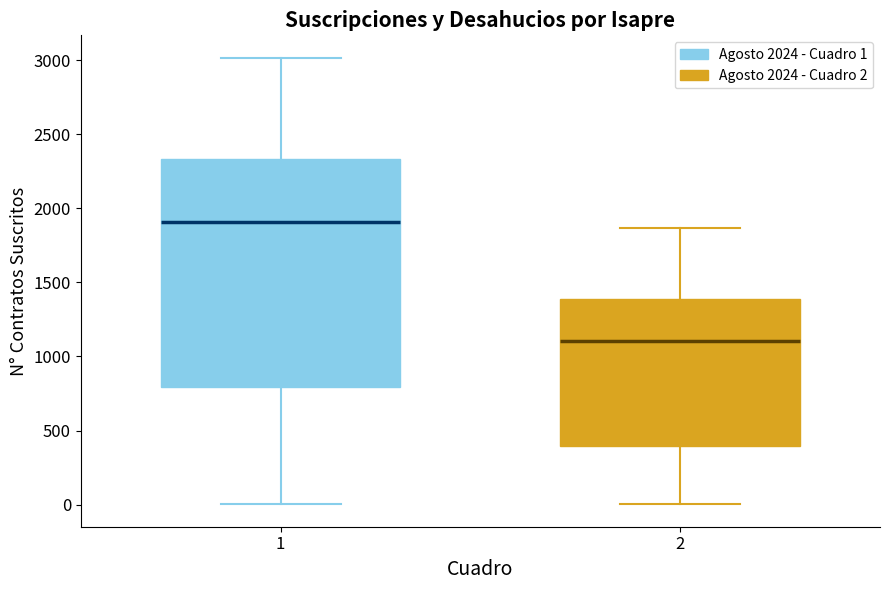

Reading left to right, read every box against the y-axis: the position of its median line, the range the box covers, and the ends of its whiskers. The values are not printed on the chart, so give them approximately, as read against the axis.

1: median 1900, box 800 to 2350, whiskers 0 to 3000
2: median 1100, box 400 to 1400, whiskers 0 to 1850